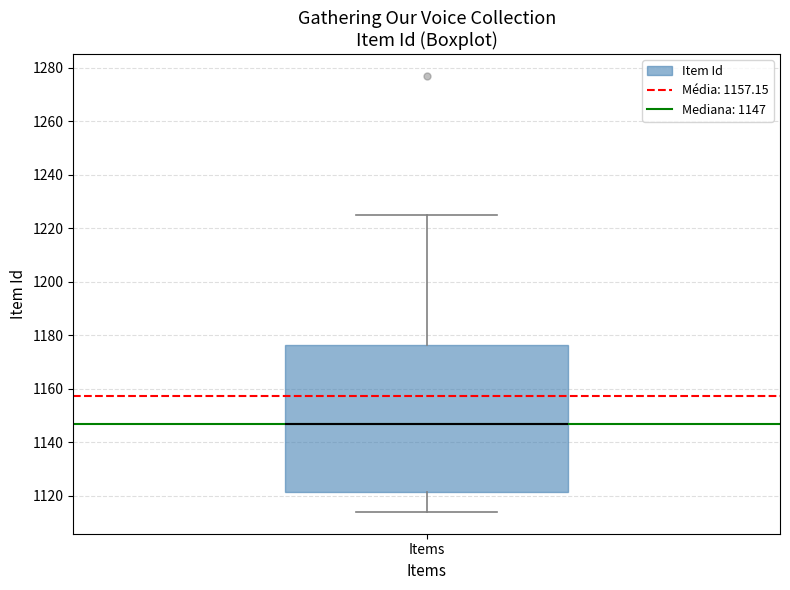

Transcribe this box plot: give where the median line is, the range the box spans, and where the two whiskers end, as read against the y-axis. The values are not printed on the chart, so give them approximately, as read against the axis.

median 1148, box 1122 to 1176, whiskers 1114 to 1226